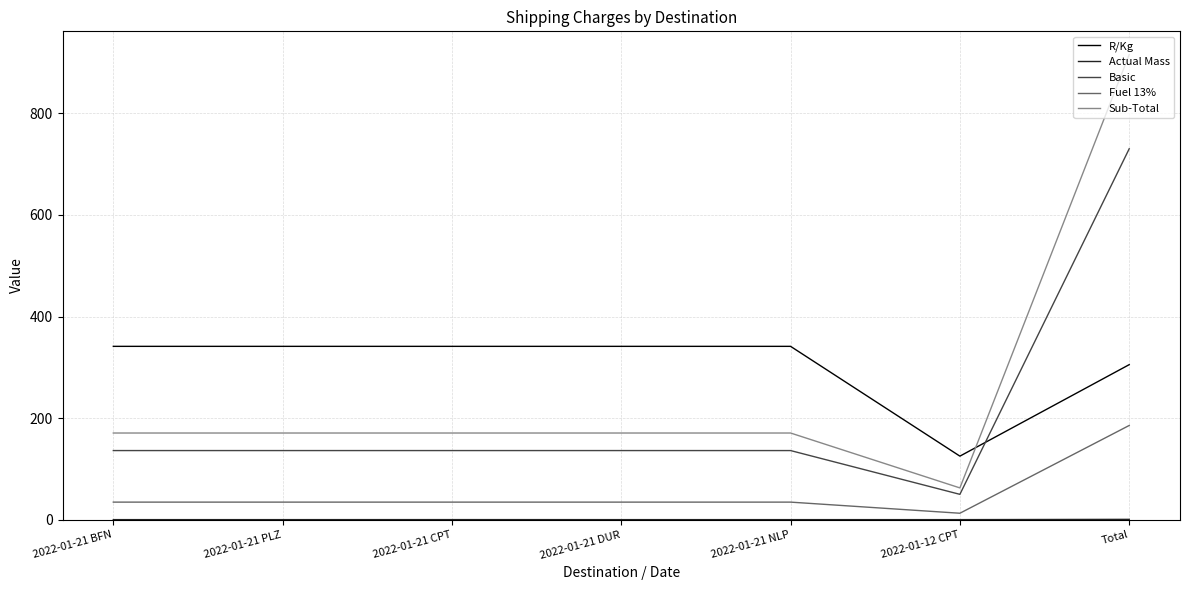

What is the difference between the highest and lowest values at Total?

915.0